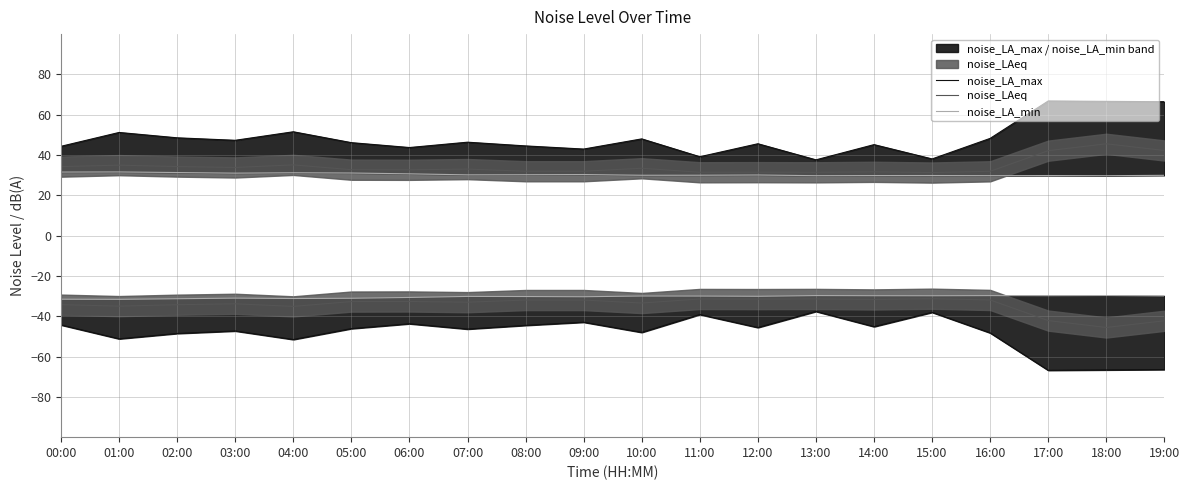

Rank the series by their average value, from lowest to highest.

noise_LA_min, noise_LAeq, noise_LA_max